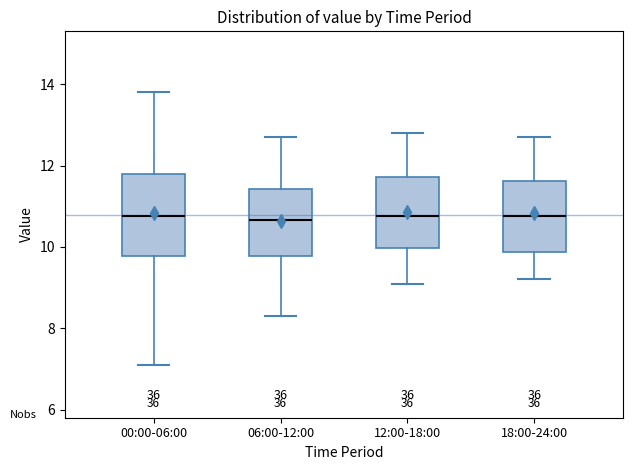

Reading left to right, read every box against the y-axis: the position of its median line, the range the box covers, and the ends of its whiskers. The values are not printed on the chart, so give them approximately, as read against the axis.

00:00-06:00: median 10.8, box 9.8 to 11.8, whiskers 7.2 to 13.8
06:00-12:00: median 10.6, box 9.8 to 11.4, whiskers 8.4 to 12.8
12:00-18:00: median 10.8, box 10.0 to 11.8, whiskers 9.2 to 12.8
18:00-24:00: median 10.8, box 9.8 to 11.6, whiskers 9.2 to 12.8